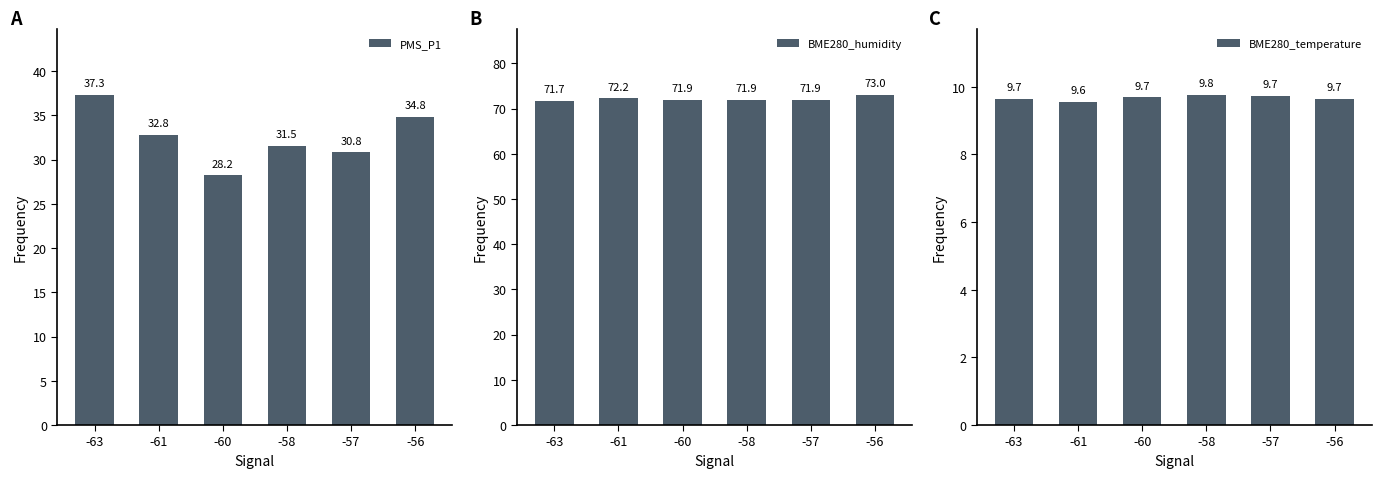

What is the difference between the highest and lowest values at -61?

62.7